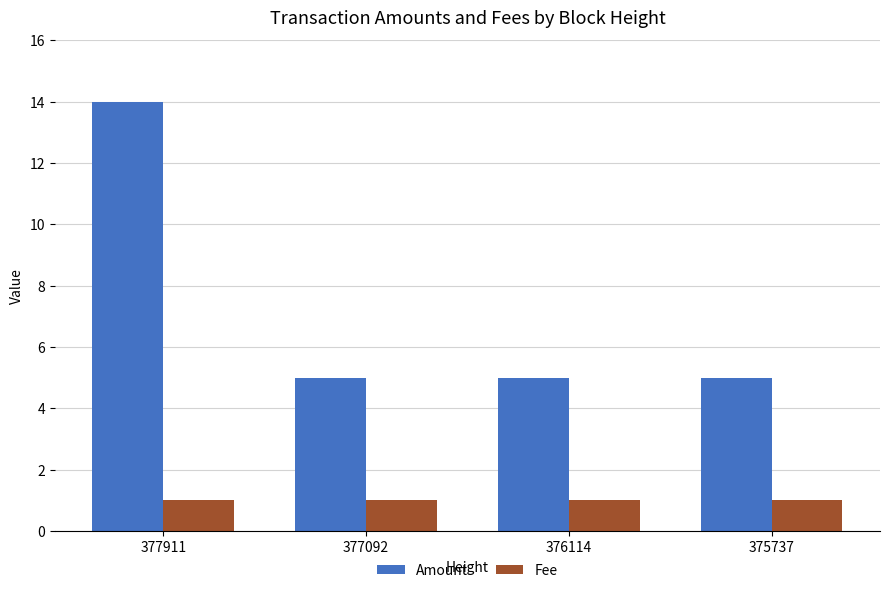

What is the average value of the Amount series?

7